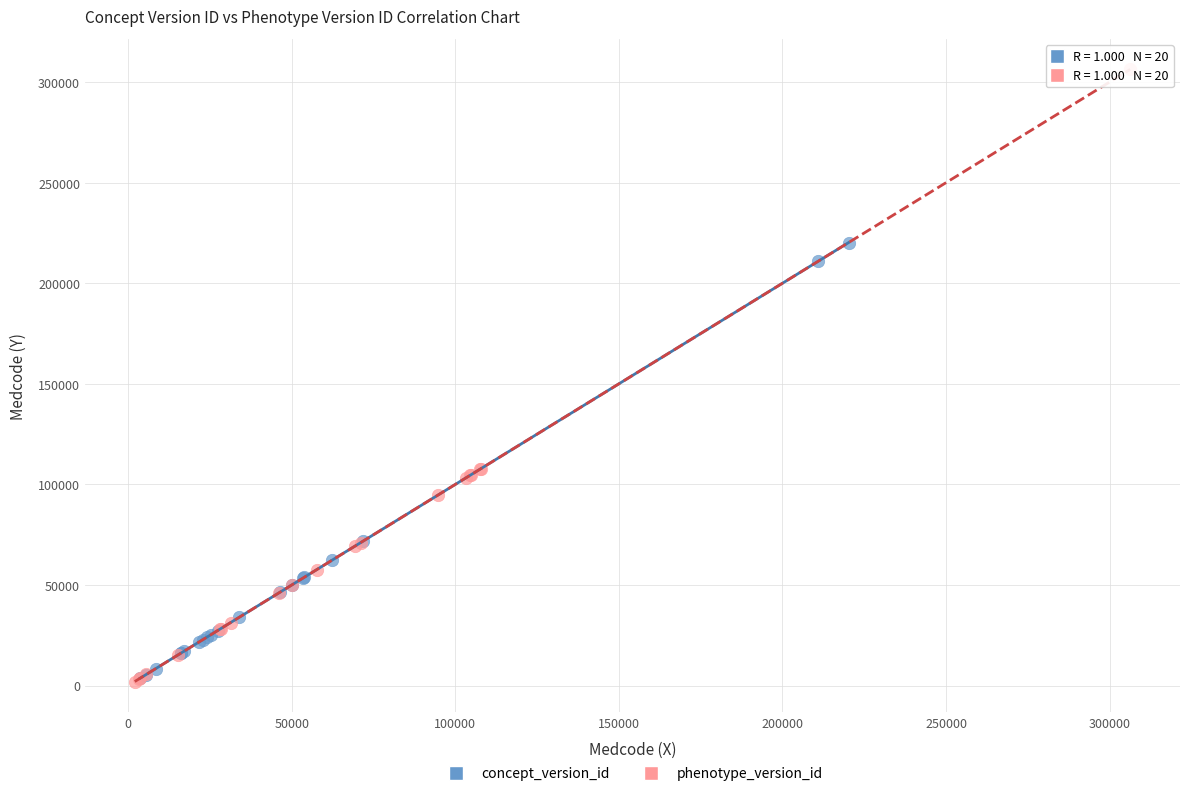

What are all the series names shown in the legend?

concept_version_id, phenotype_version_id